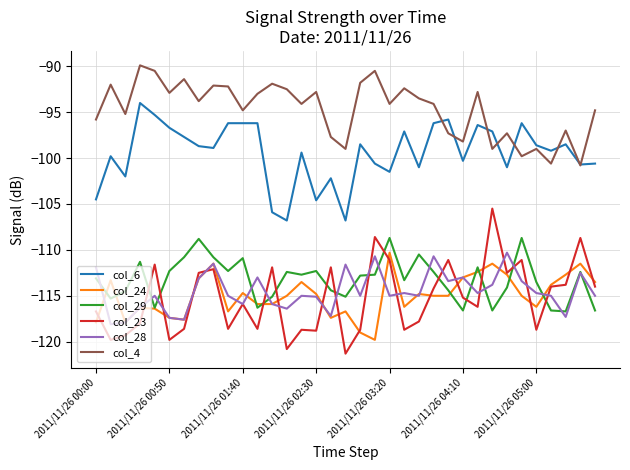

What is the difference between the maximum and minimum values in the col_29 series?

8.0